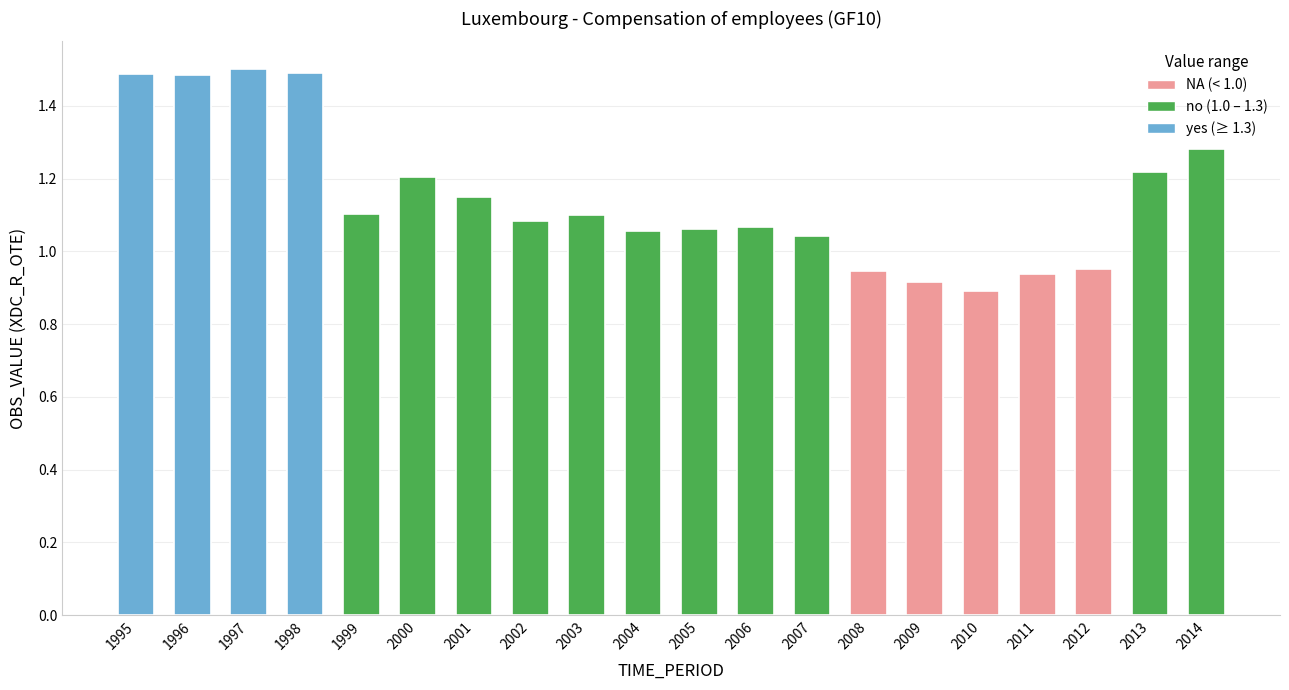

At which label does the data first exceed 1?

1995